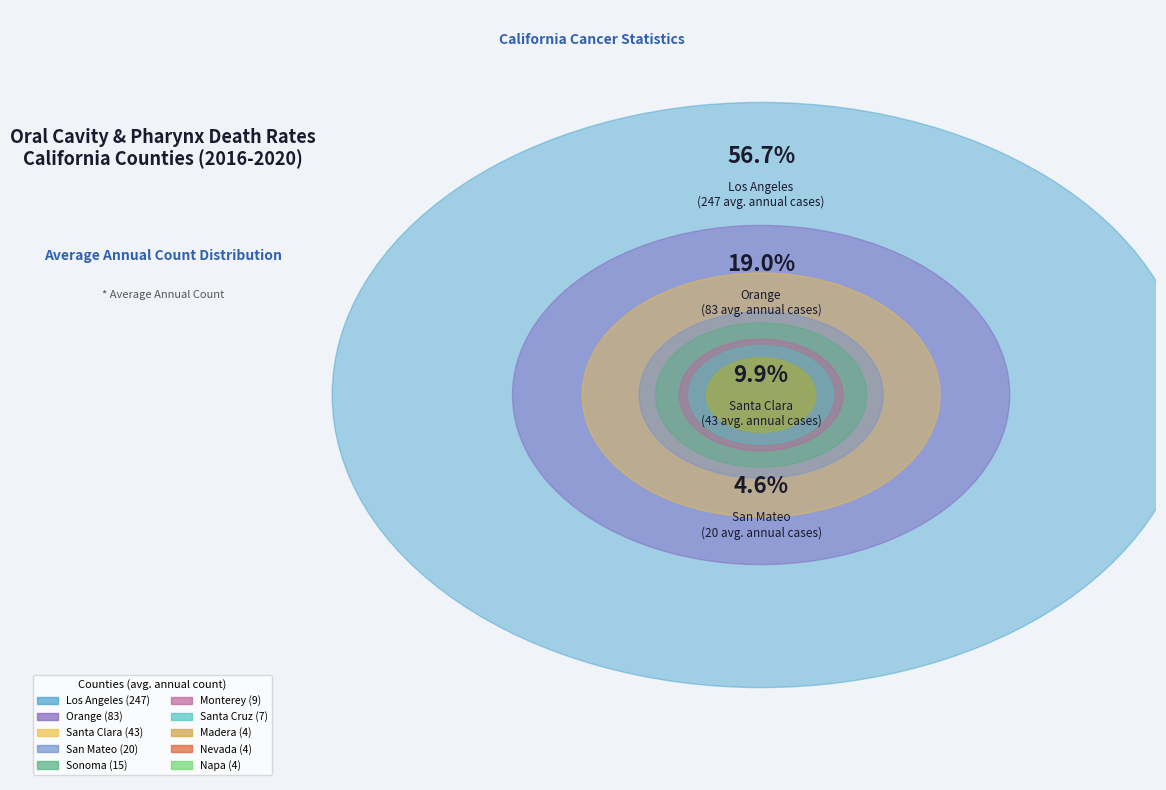

Is it true that Monterey County is 10% of the pie?

False